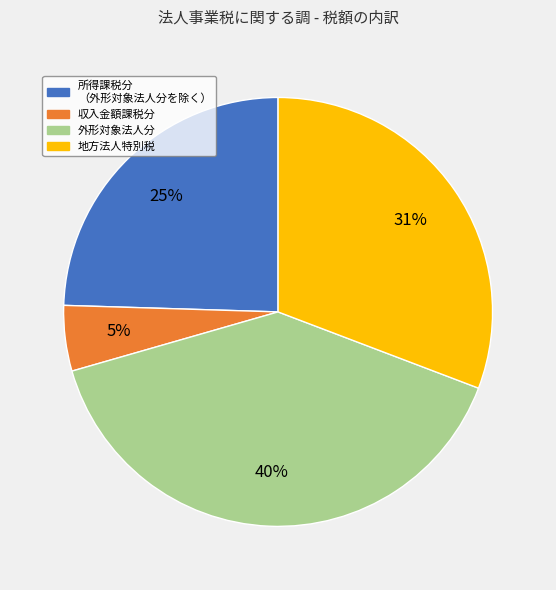

Which has a higher value, 所得課税分 （外形対象法人分を除く） or 外形対象法人分?

外形対象法人分